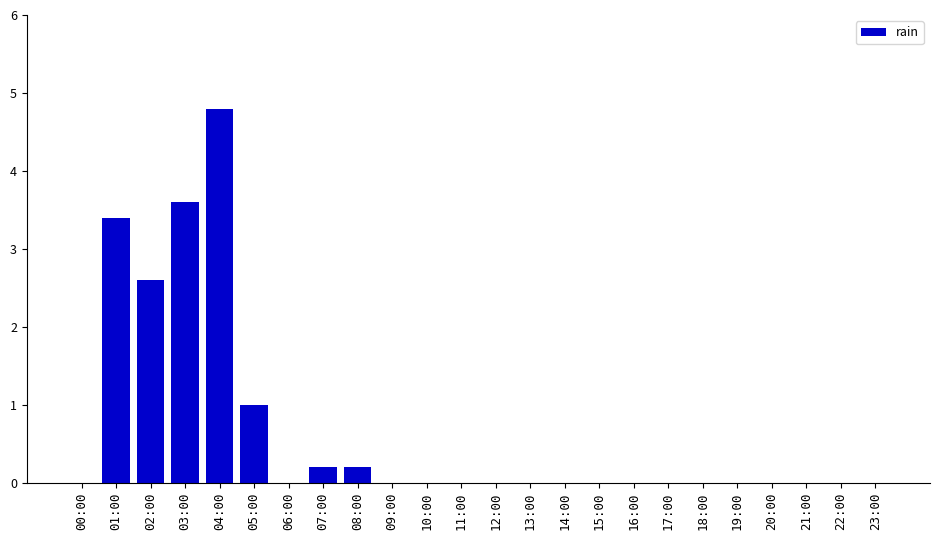

What is the sum of all values?

15.8